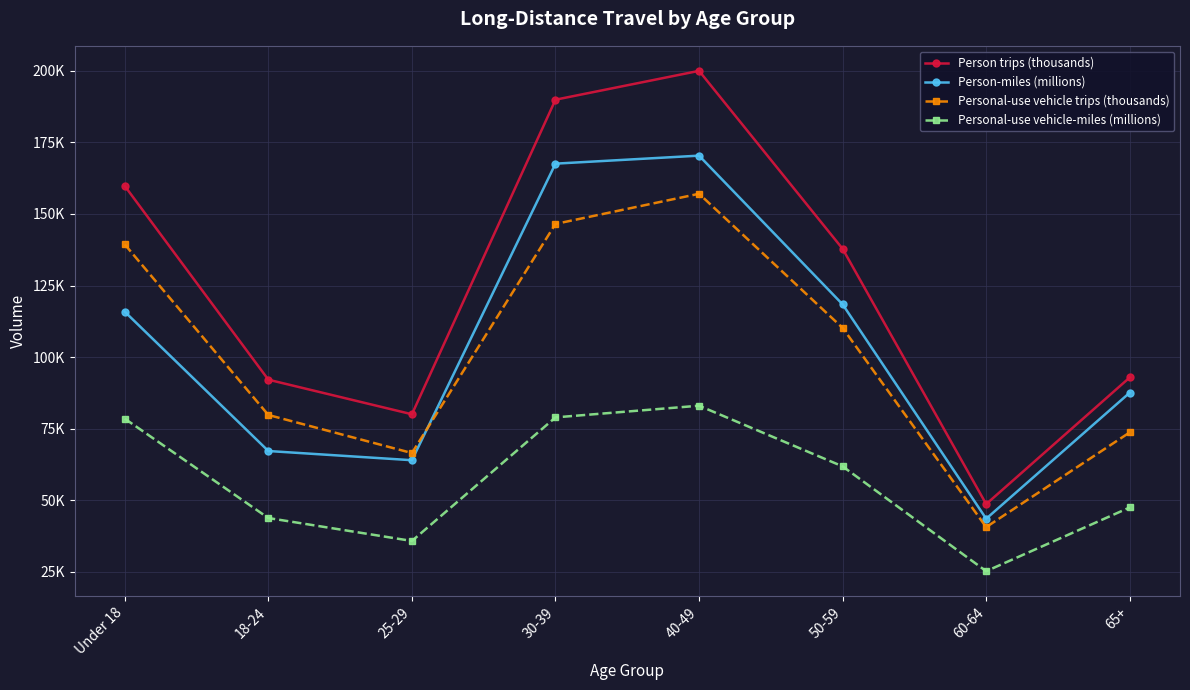

What is the total value across all series at 40-49?

610479